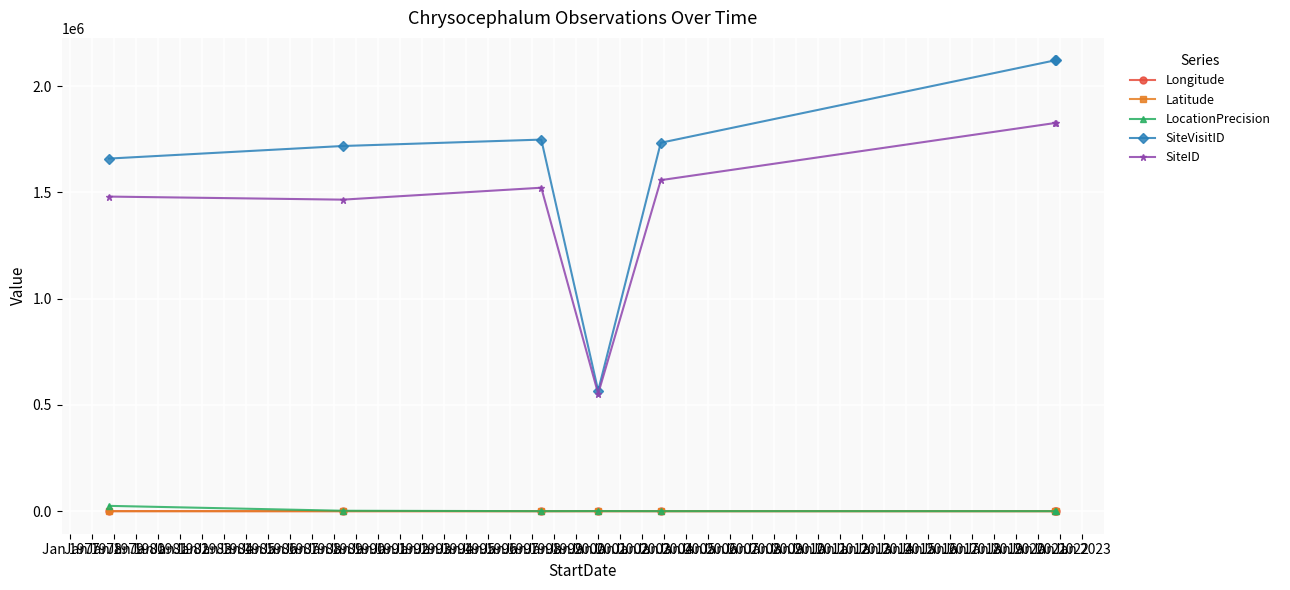

True or false: SiteID and Longitude cross at least once.

False